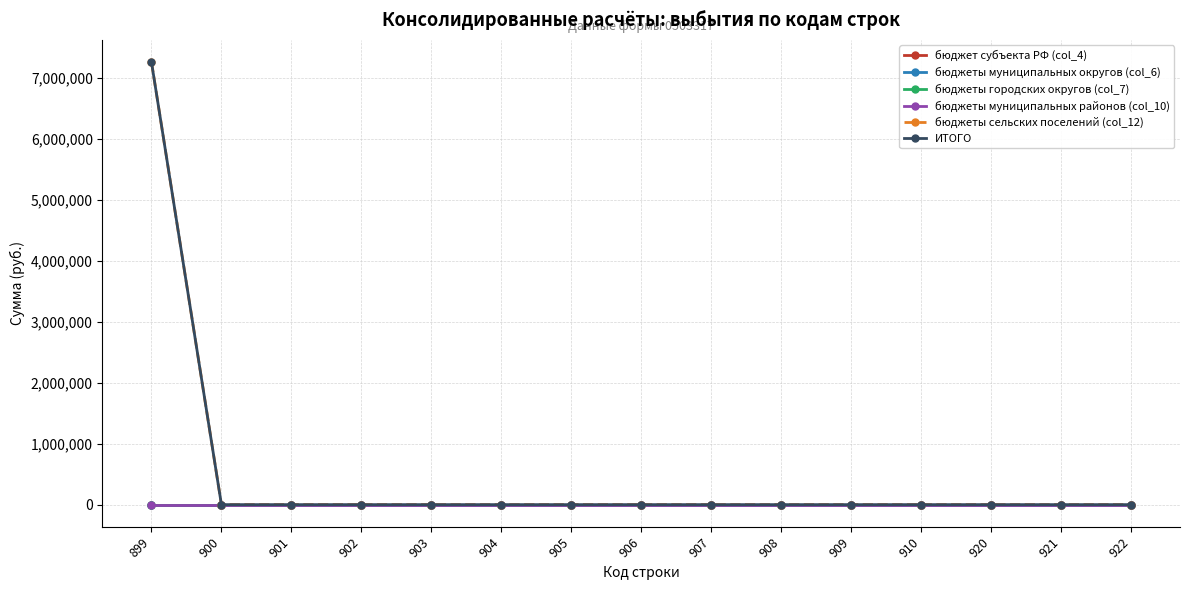

At which category does the chart reach its peak across all series?

899